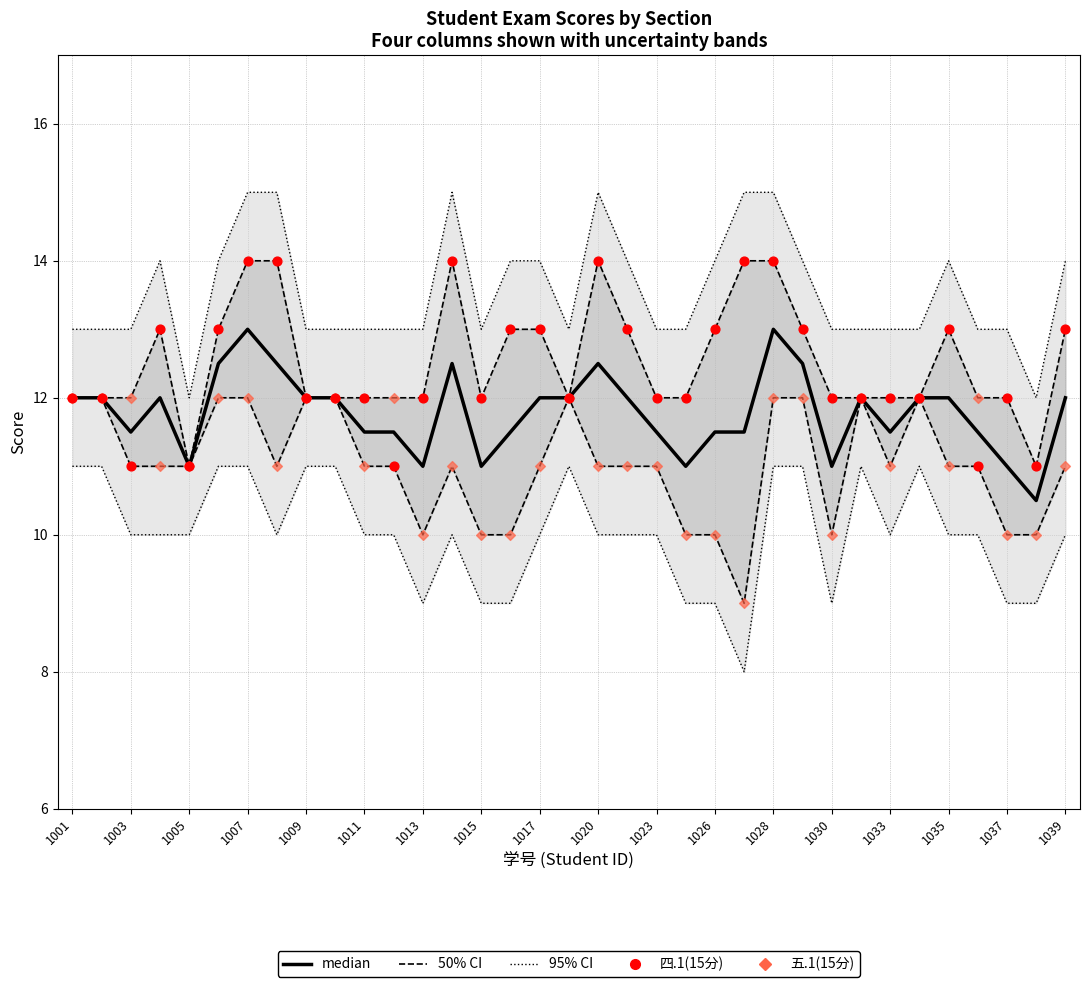

Which series reaches the maximum Y coordinate?

四.1(15分) Data